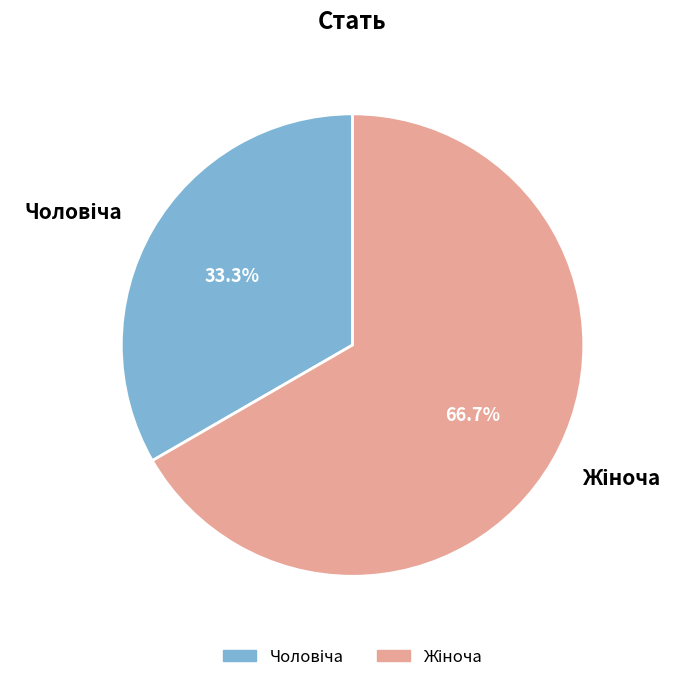

Count the number of slices in the pie.

2